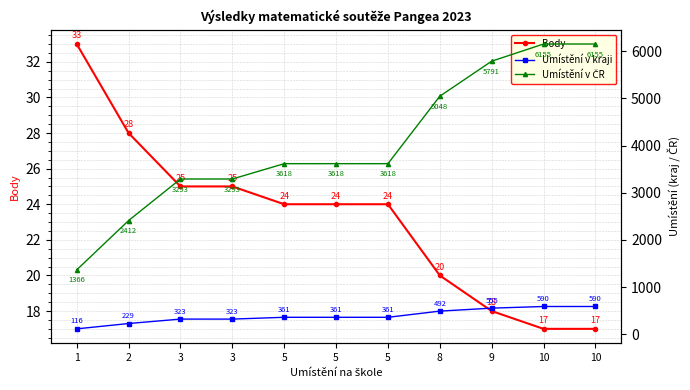

Reading right to left, list all the values displayed in this chart.

Body: 10=17	10=17	9=18	8=20	5=24	5=24	5=24	3=25	3=25	2=28	1=33
Umístění v kraji: 10=590	10=590	9=555	8=492	5=361	5=361	5=361	3=323	3=323	2=229	1=116
Umístění v ČR: 10=6155	10=6155	9=5791	8=5048	5=3618	5=3618	5=3618	3=3293	3=3293	2=2412	1=1366